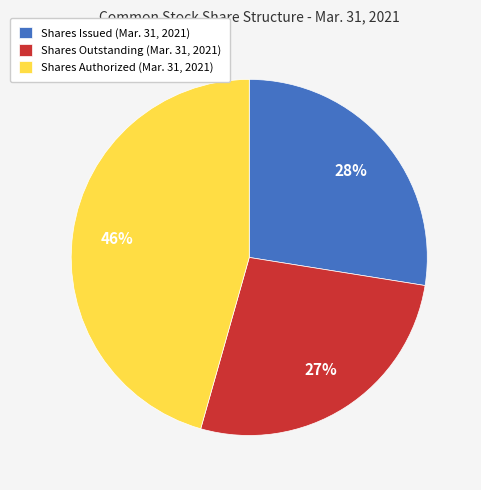

Is Shares Outstanding (Mar. 31, 2021) the majority of the pie?

No